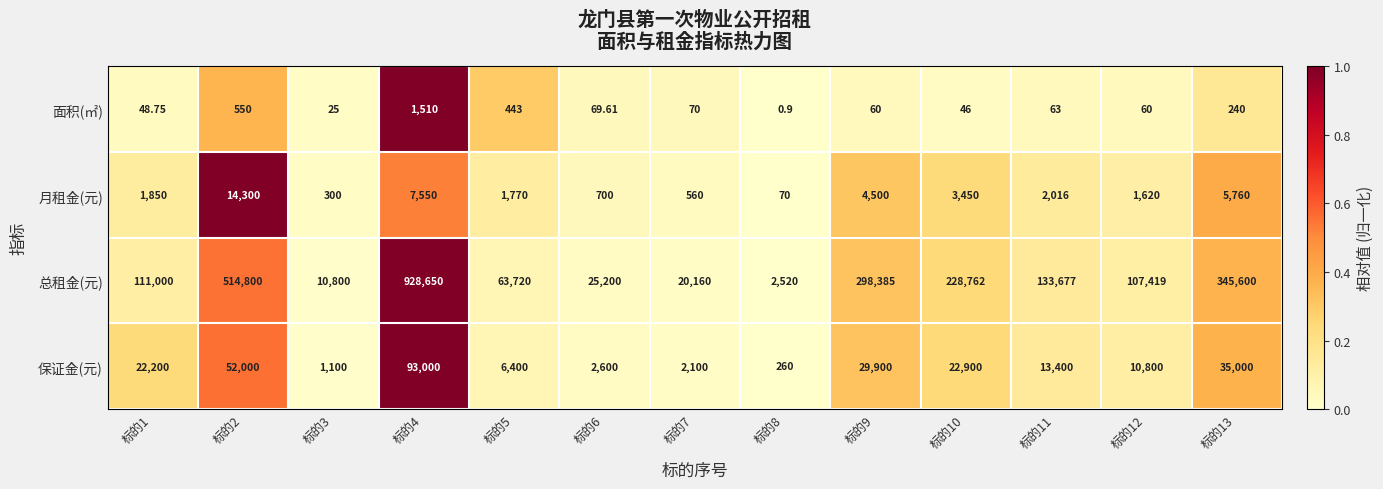

At how many categories does at least one series exceed 0?

13